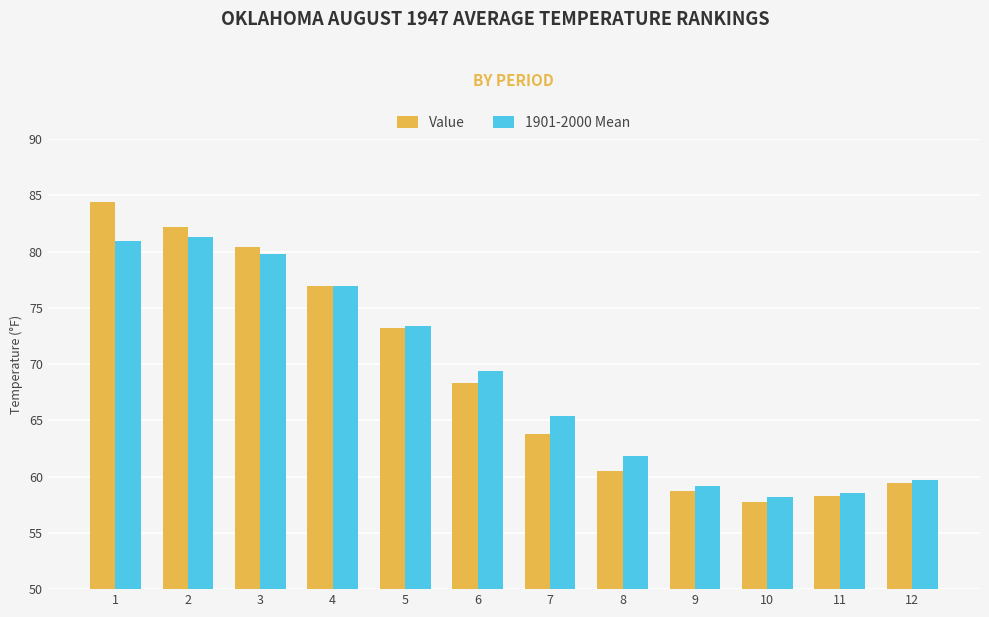

Reading left to right, list all the values displayed in this chart.

Value: 1=84.4	2=82.2	3=80.4	4=76.9	5=73.2	6=68.3	7=63.8	8=60.5	9=58.7	10=57.7	11=58.3	12=59.4
1901-2000 Mean: 1=80.9	2=81.3	3=79.8	4=76.9	5=73.4	6=69.4	7=65.4	8=61.8	9=59.2	10=58.2	11=58.5	12=59.7